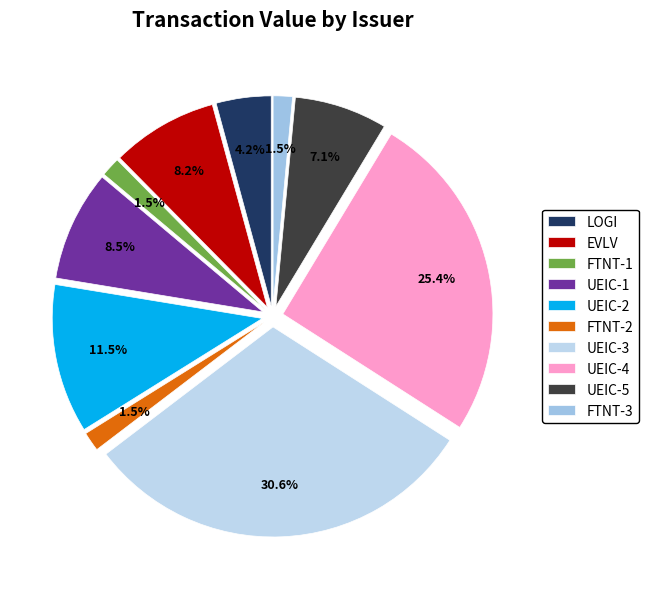

Does any single category account for the majority?

No